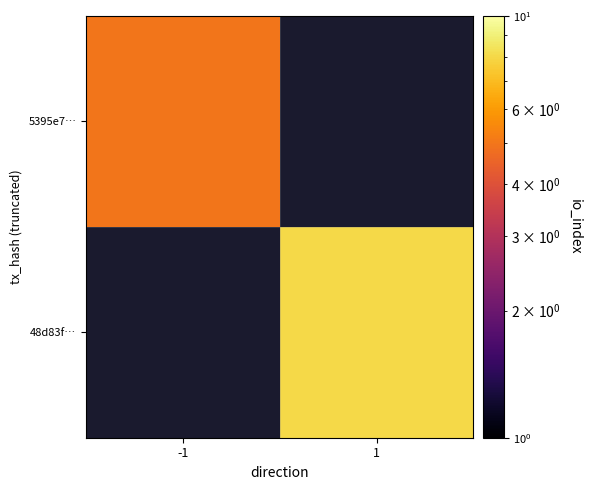

At which label does 48d83f… reach its minimum?

-1